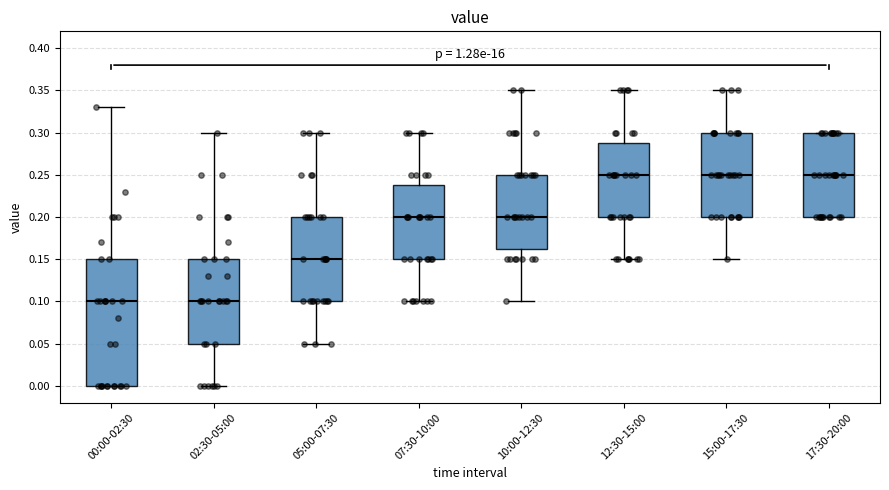

Comparing the boxes themselves (not the whiskers), which one is the tallest?

00:00-02:30